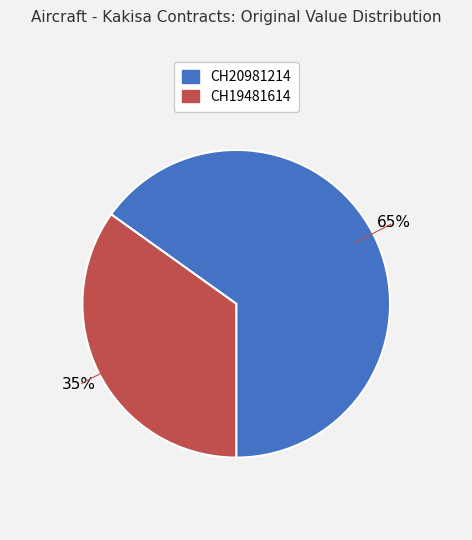

Do CH19481614 and CH20981214 together represent more than half of the pie?

Yes